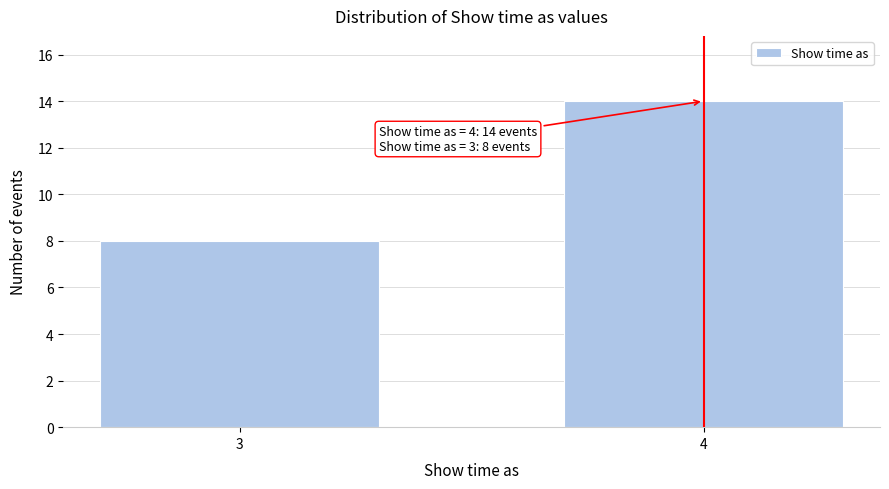

Reading left to right, extract all data points from this chart.

8	14